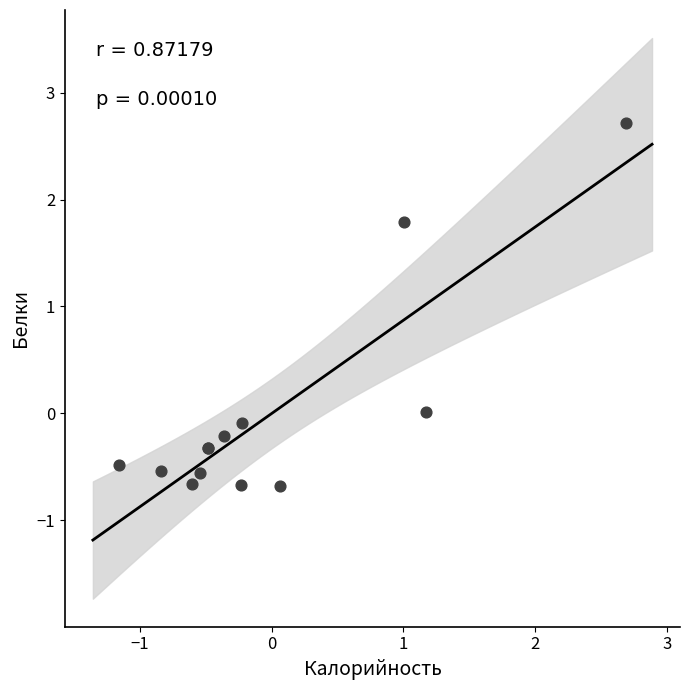

What Y value in the scatter plot is closest to 1?

1.8